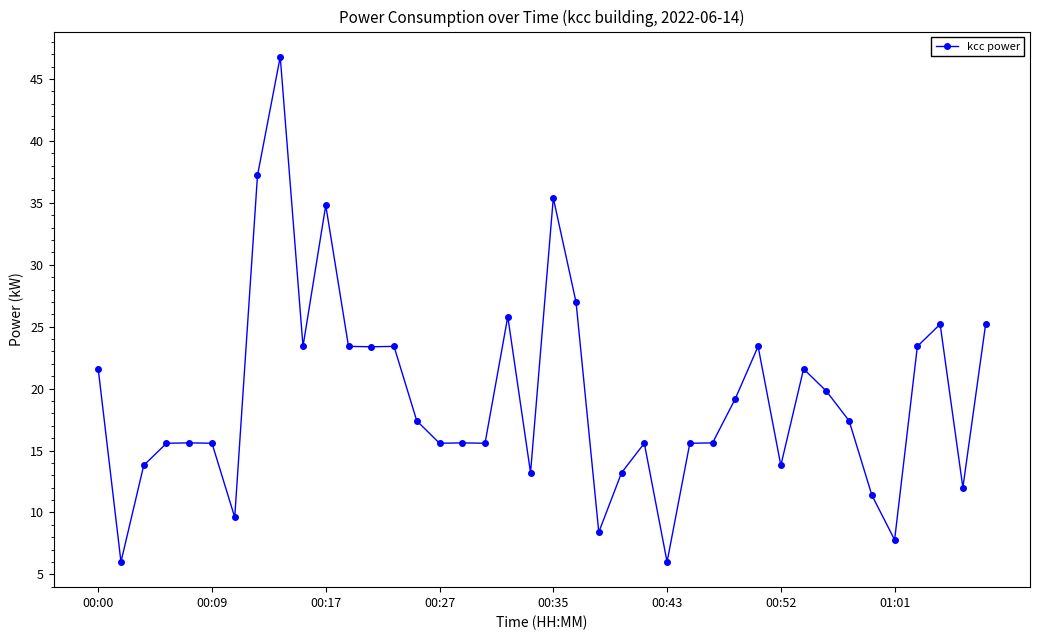

What is the maximum value shown in the chart?

46.8